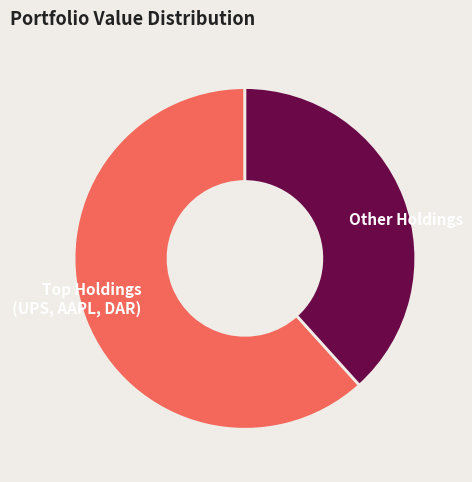

Is it true that Other Holdings is 53% of the pie?

False